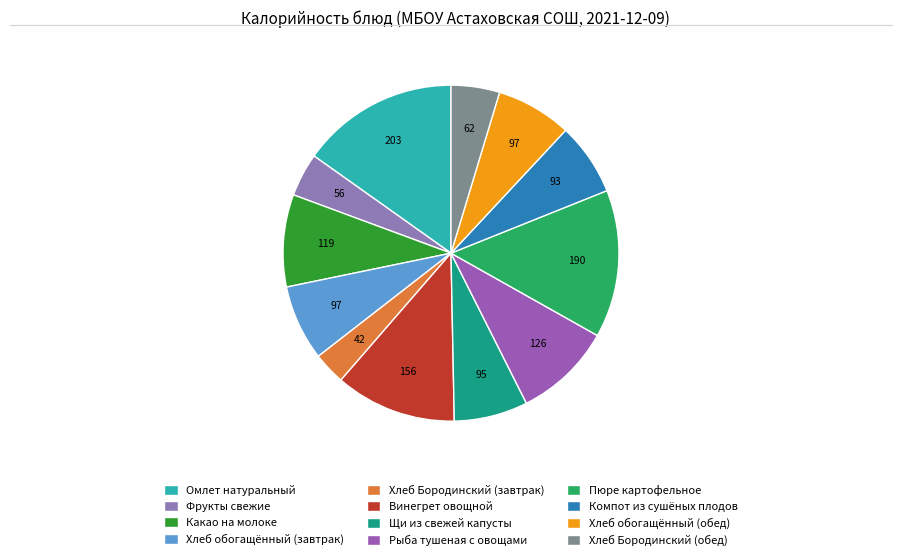

Does Хлеб Бородинский (обед) represent more than half of the total?

No